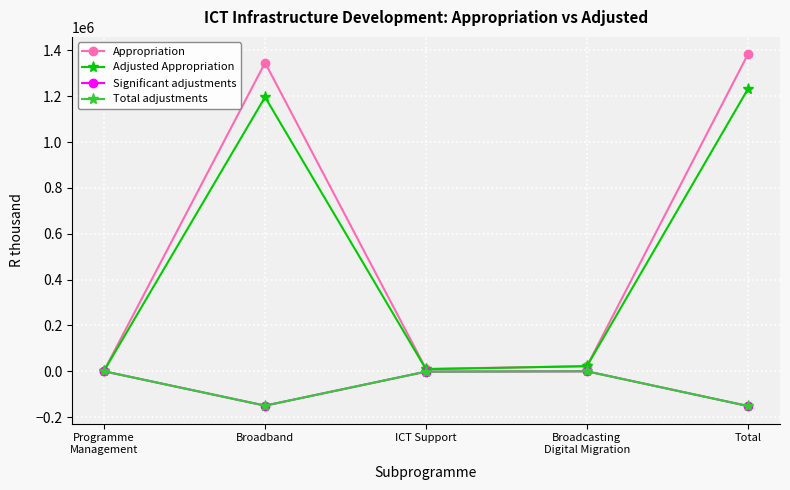

At which label is Adjusted Appropriation closest to 616867?

Broadband